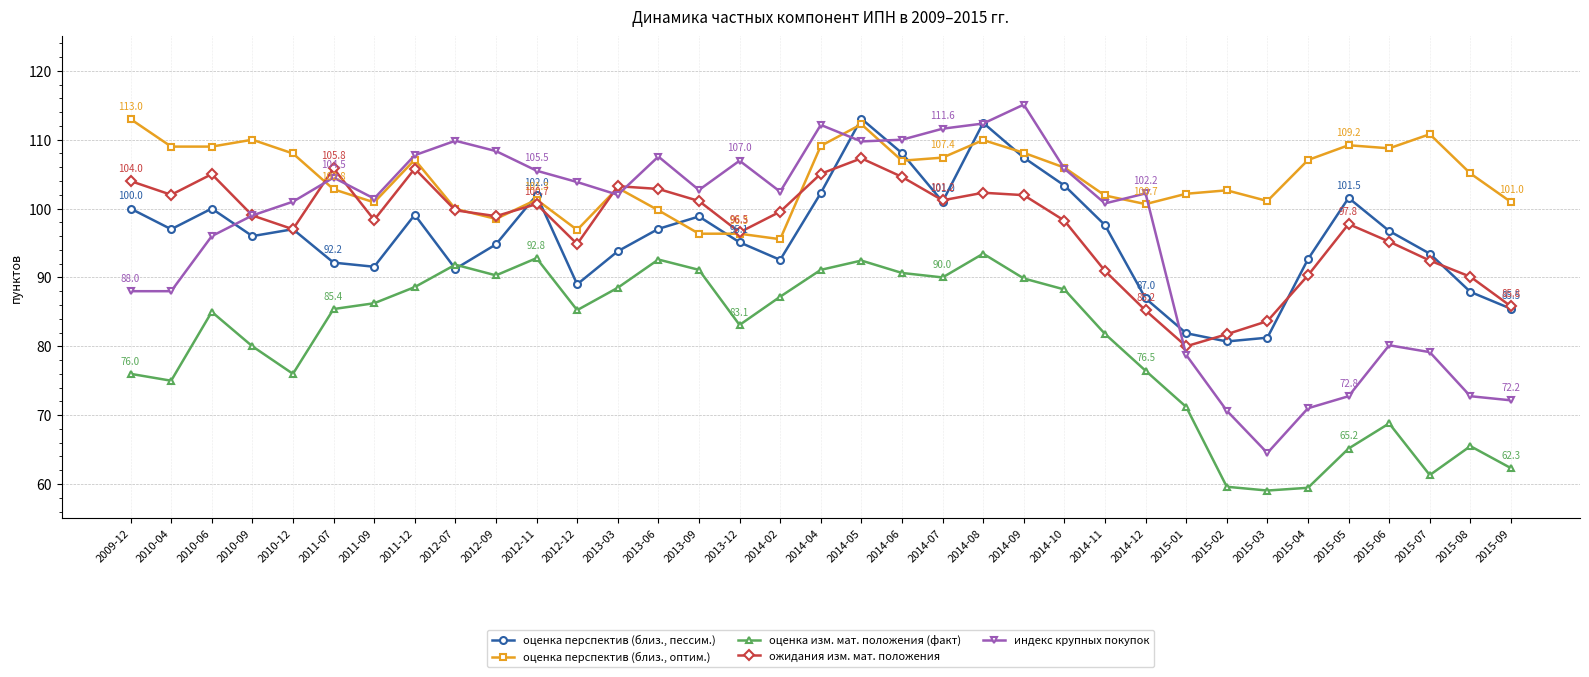

What are all the series names shown in the legend?

оценка перспектив (близ., пессим.), оценка перспектив (близ., оптим.), оценка изм. мат. положения (факт), ожидания изм. мат. положения, индекс крупных покупок